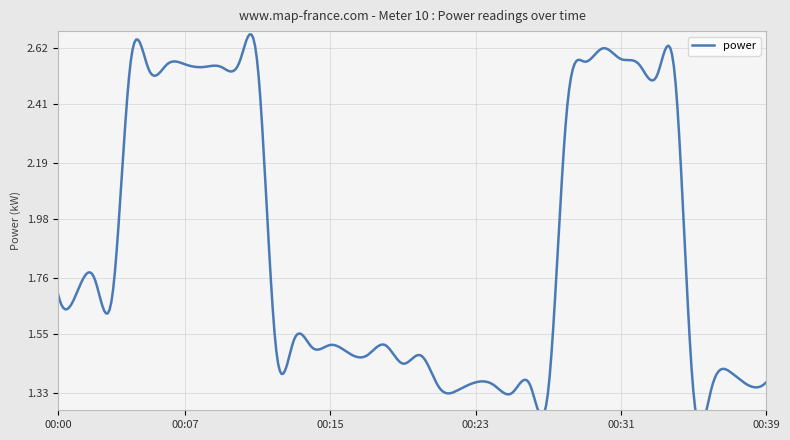

True or false: there are more than 2 points higher than both neighbors.

True